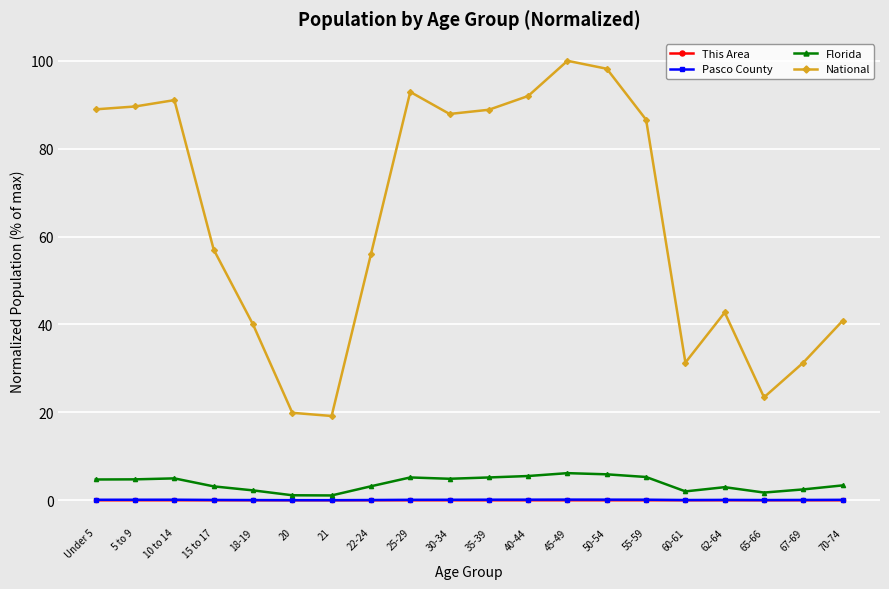

How many values in the National series are below 86?

10